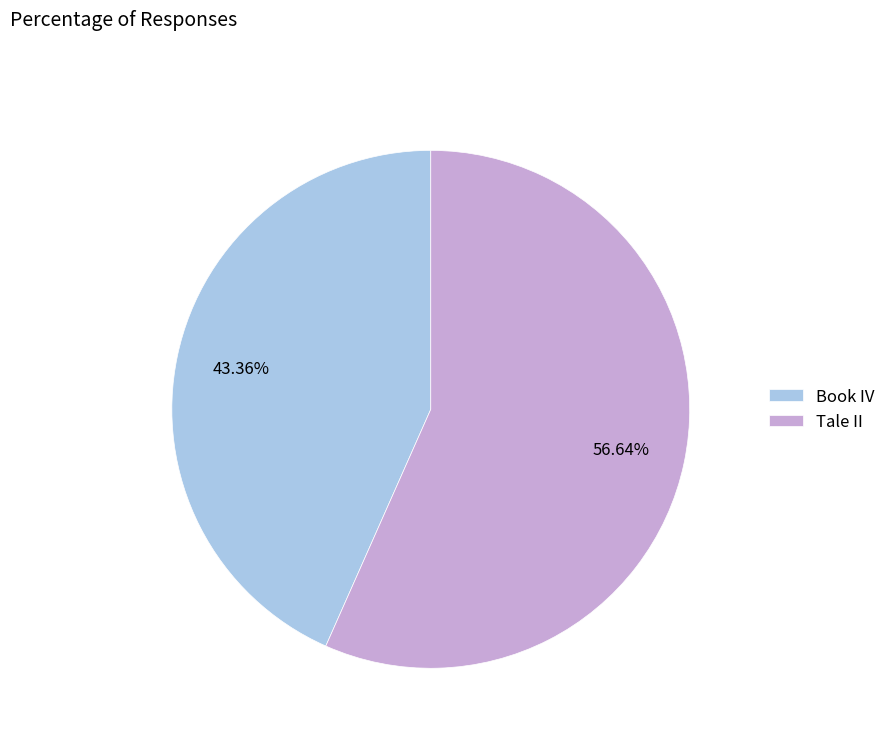

How many slices are in this pie chart?

2